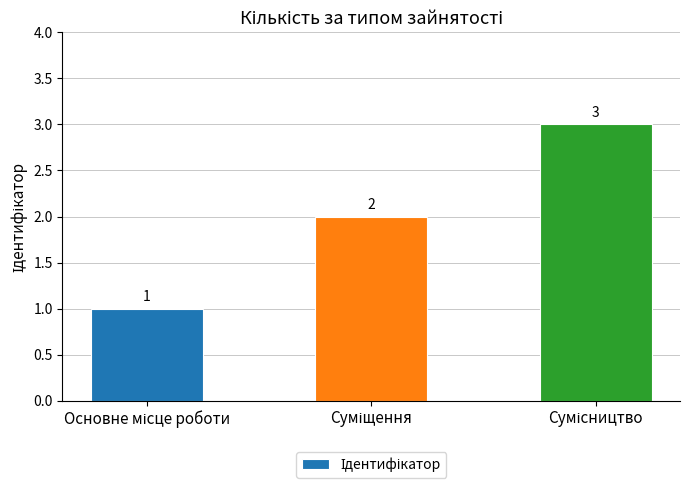

How many values are between 1 and 3?

3